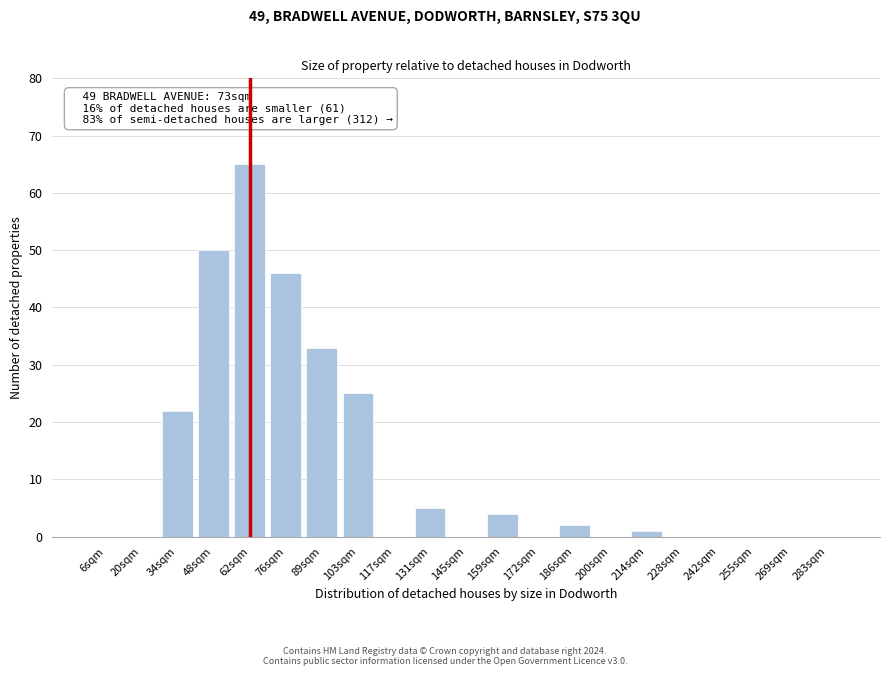

Reading left to right, extract all data points from this chart.

6sqm=0	20sqm=0	34sqm=22	48sqm=50	62sqm=65	76sqm=46	89sqm=33	103sqm=25	117sqm=0	131sqm=5	145sqm=0	159sqm=4	172sqm=0	186sqm=2	200sqm=0	214sqm=1	228sqm=0	242sqm=0	255sqm=0	269sqm=0	283sqm=0